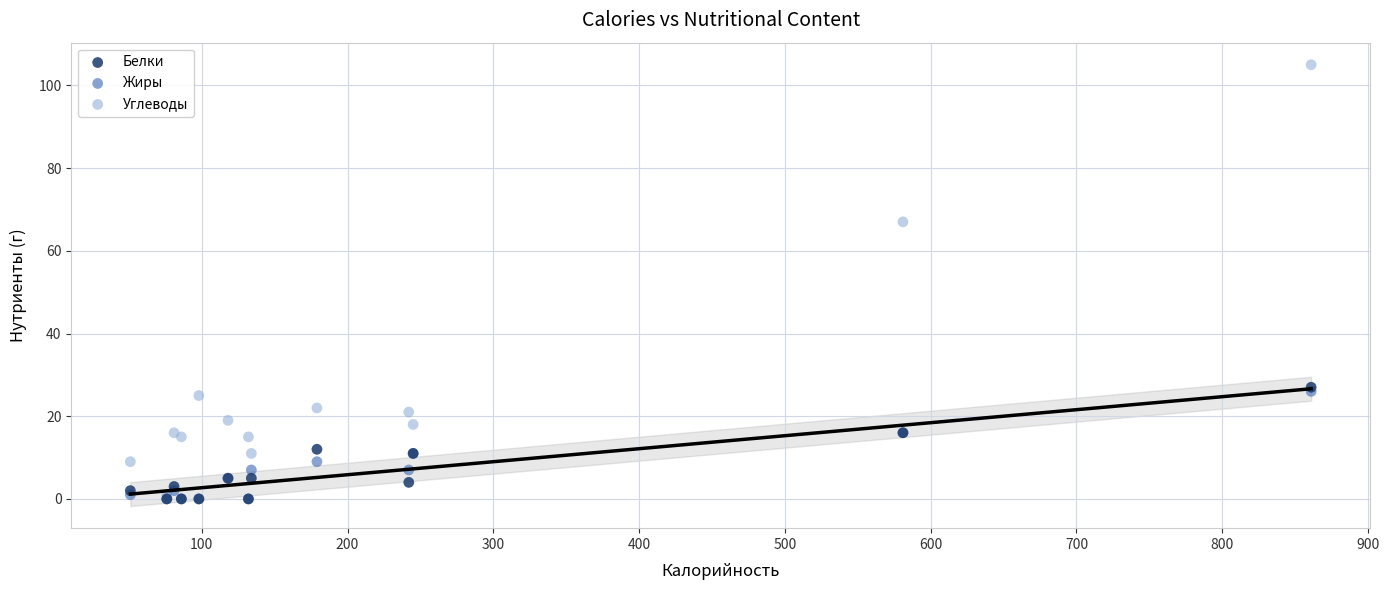

Across all series, what Y value is closest to 52?

67